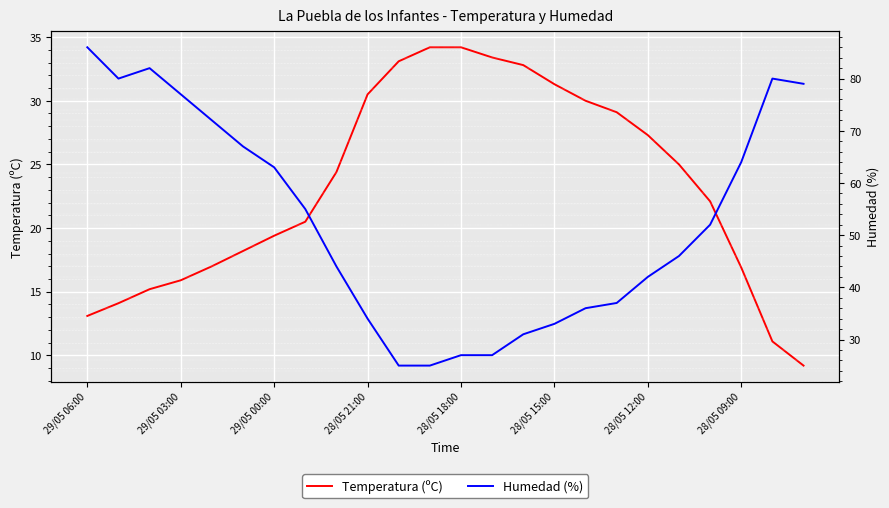

After their last crossing, which series has the higher values: Temperatura (ºC) or Humedad (%)?

Humedad (%)